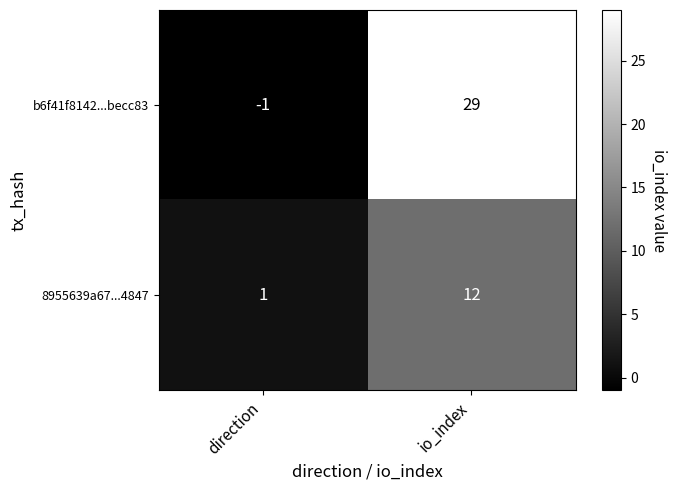

At how many categories does at least one series exceed 8?

1